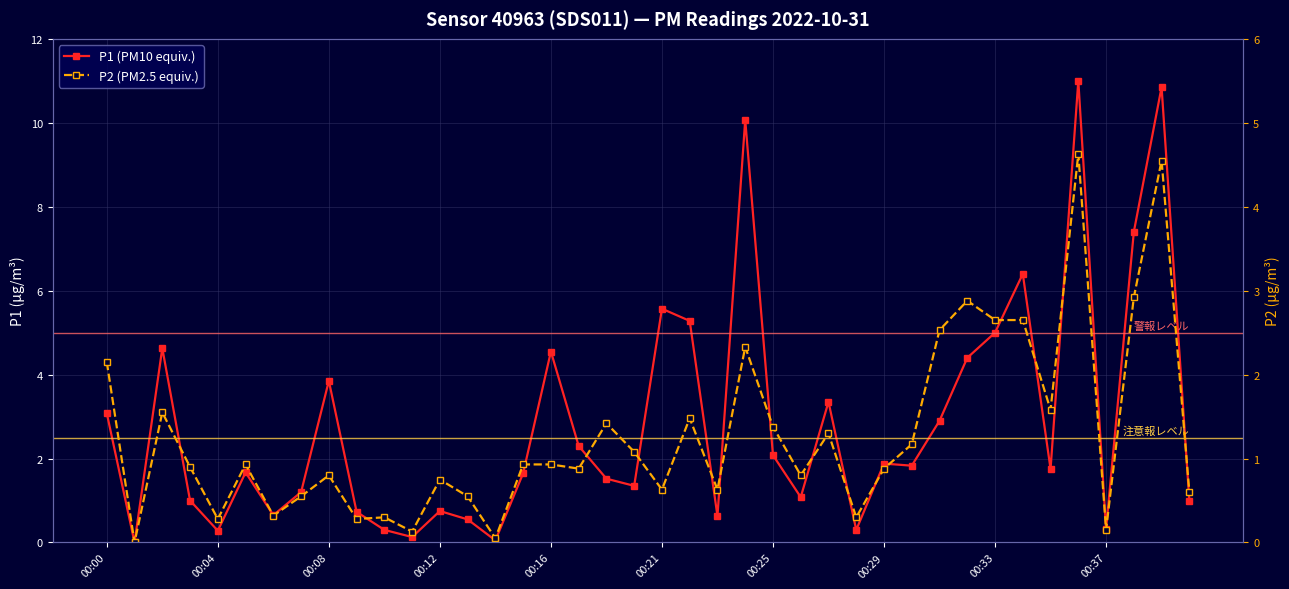

The value of P2 (PM2.5 equiv.) at 30 is 1.3. True or false?

False